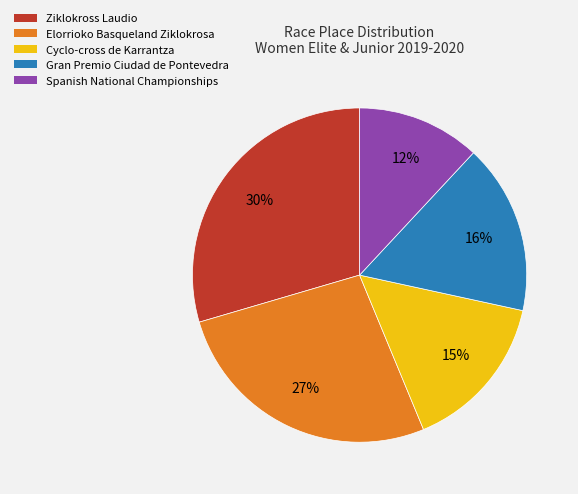

Between Spanish National Championships and Elorrioko Basqueland Ziklokrosa, which is larger?

Elorrioko Basqueland Ziklokrosa